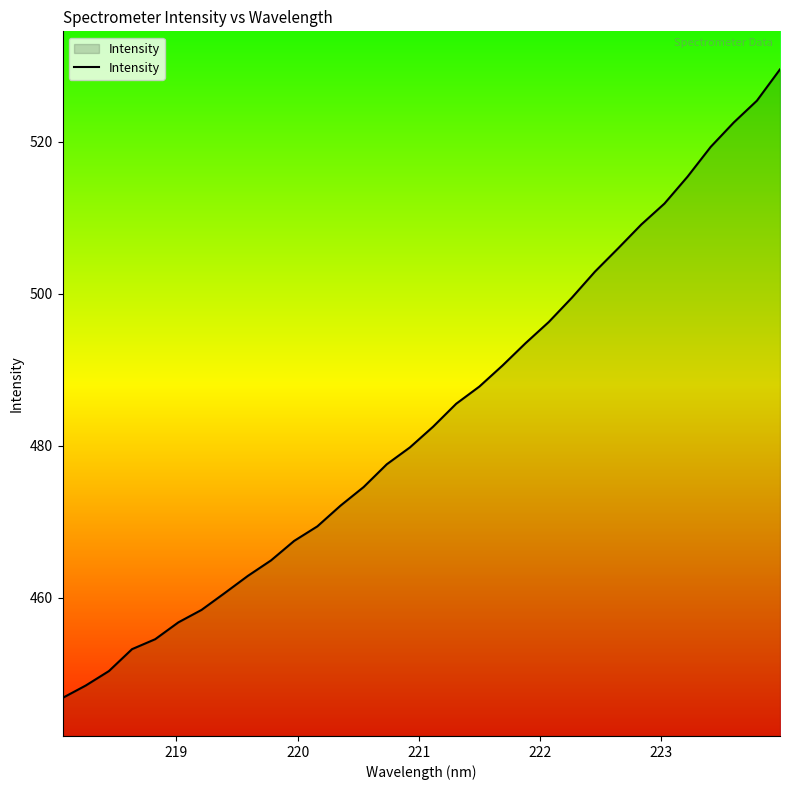

What is the difference between the maximum and minimum values?

82.7